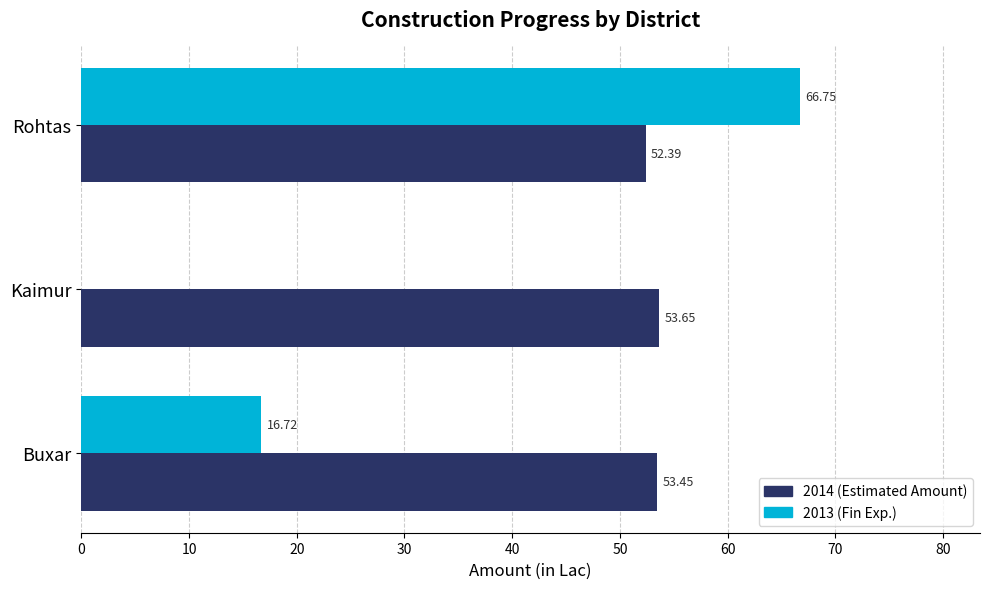

At which label does 2014 (Estimated Amount) reach its peak?

Kaimur